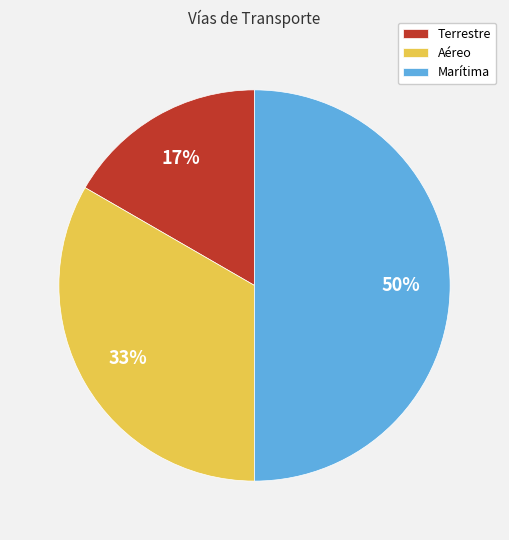

To the nearest percent, what is the combined percentage of Terrestre and Marítima?

67%